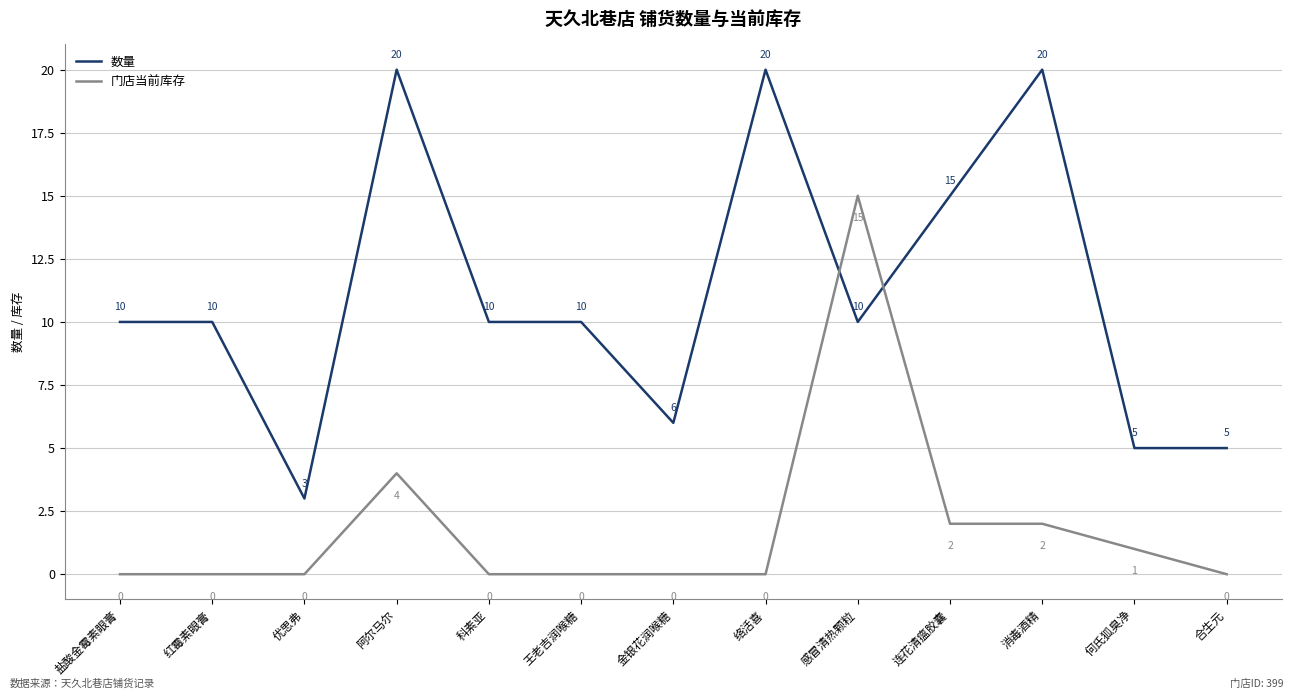

Rank the series by their average value, from lowest to highest.

门店当前库存, 数量